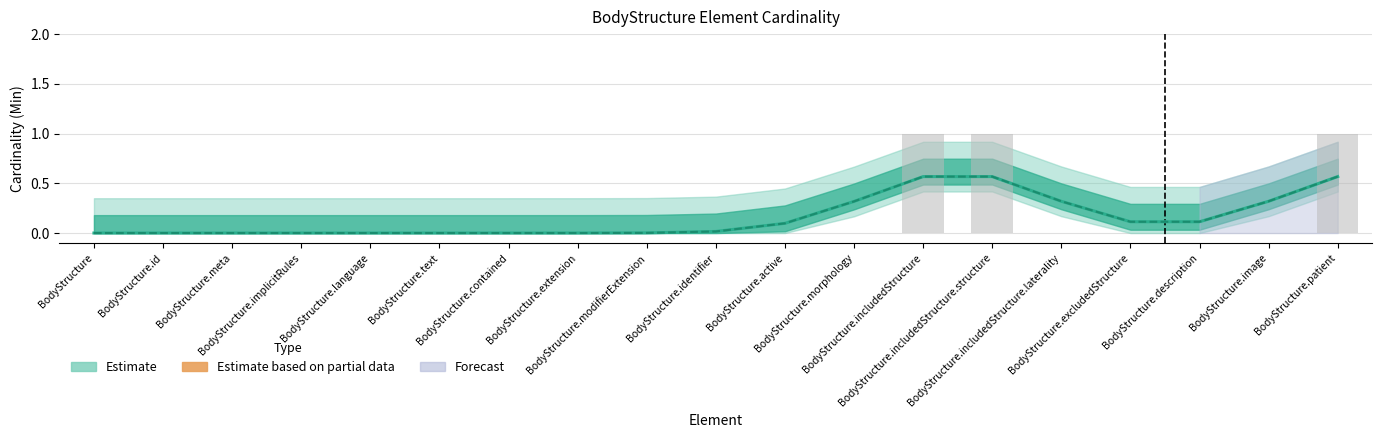

What position from the right is BodyStructure.includedStructure.structure?

6